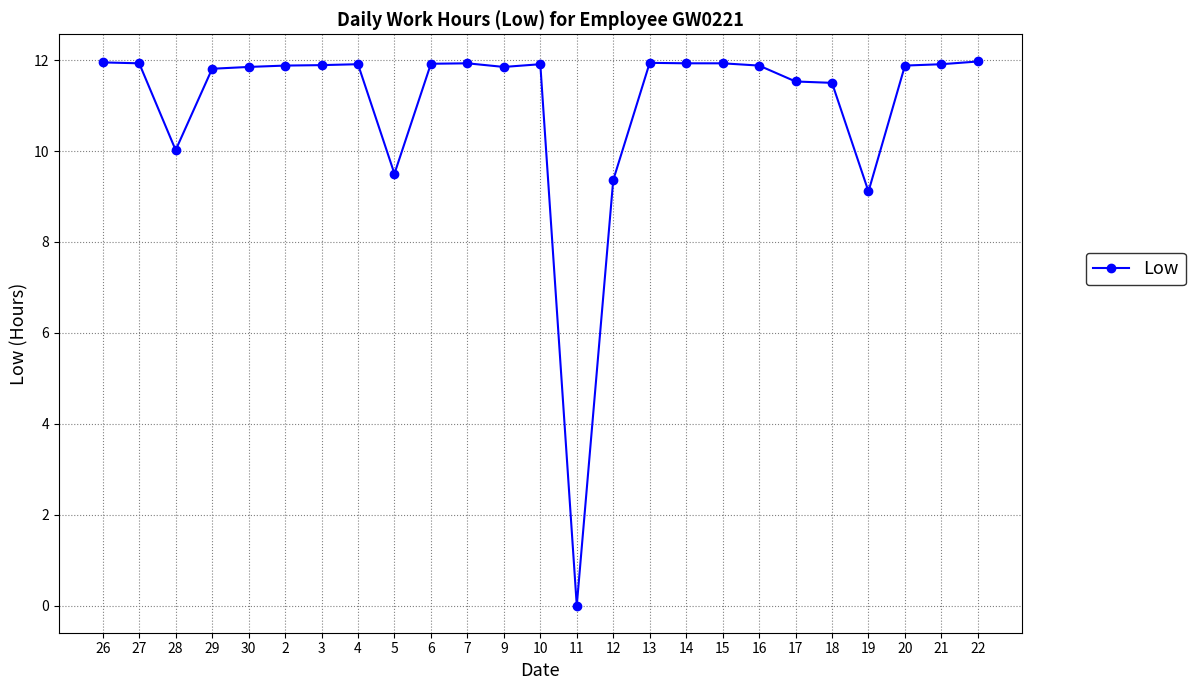

What is the greatest value displayed?

12.0